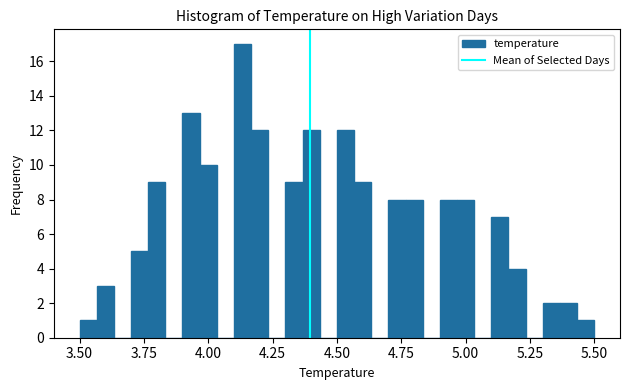

Around what value on the x-axis is the tallest bar? Give the approximate position of its centre, as read against the axis.

4.15